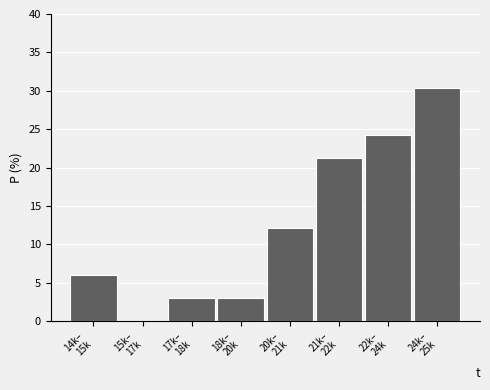

What is the sum of all values?

100.0